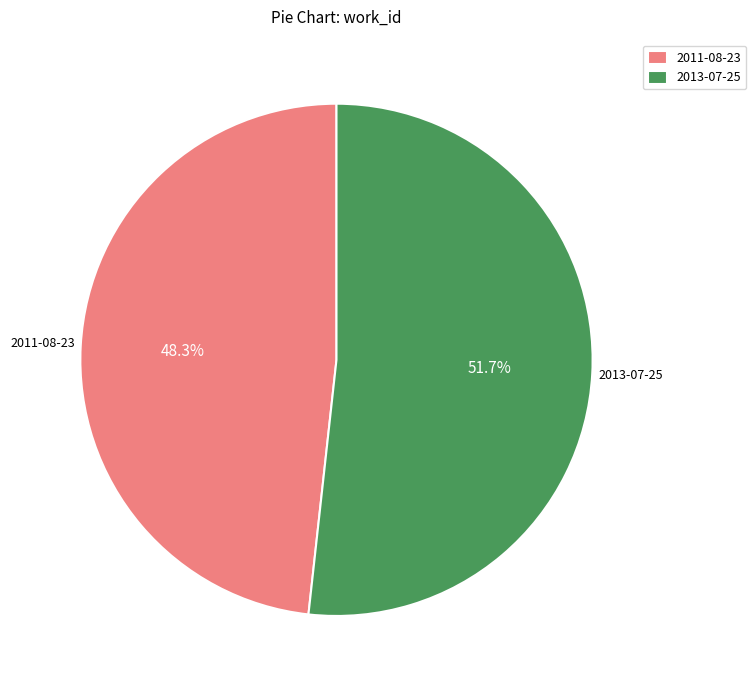

To the nearest percent, what percentage of the pie is 2013-07-25?

52%